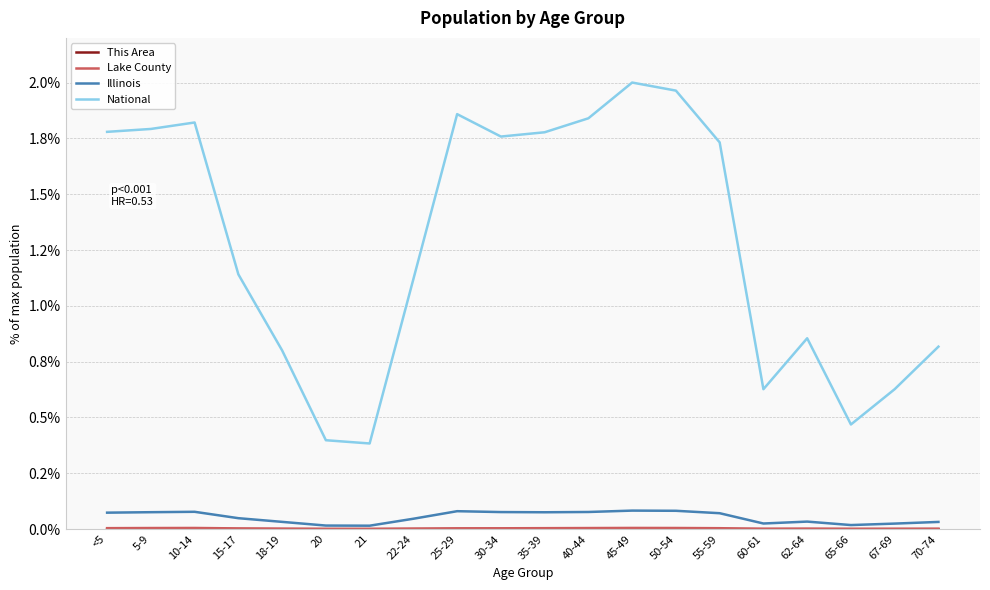

Which label corresponds to the smallest value in the chart?

20